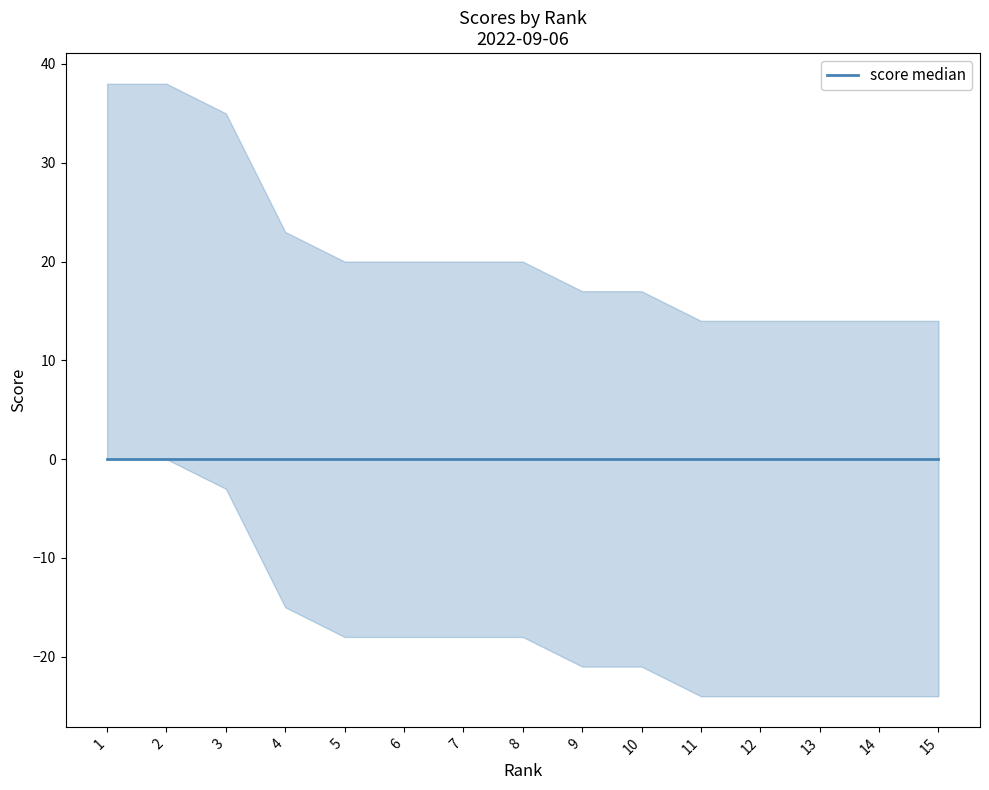

Which series has the largest range (max minus min)?

score